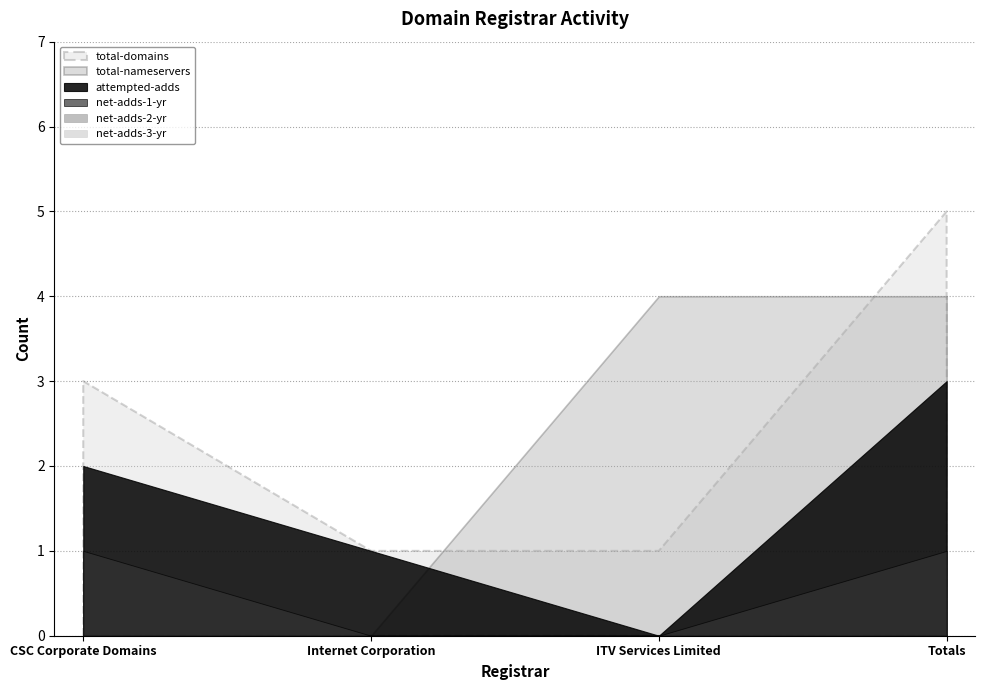

Count the number of categories in the chart.

4